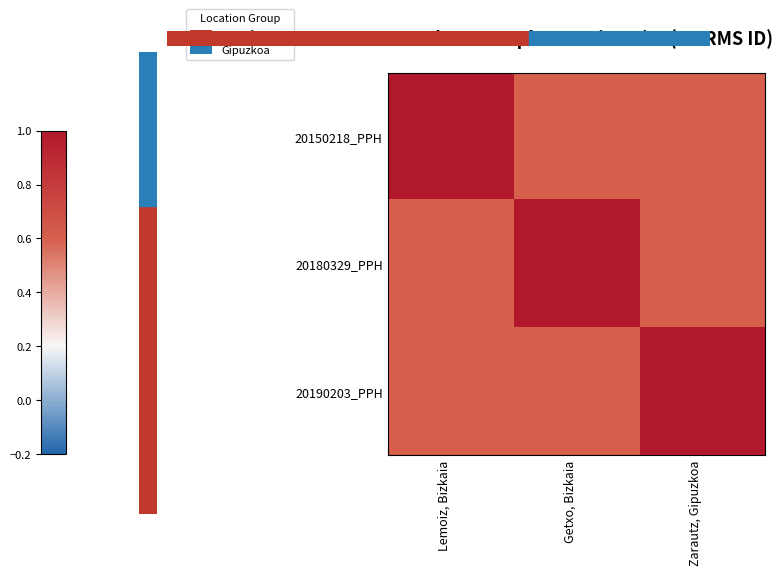

What is the total value across all series at Lemoiz, Bizkaia?

2.2